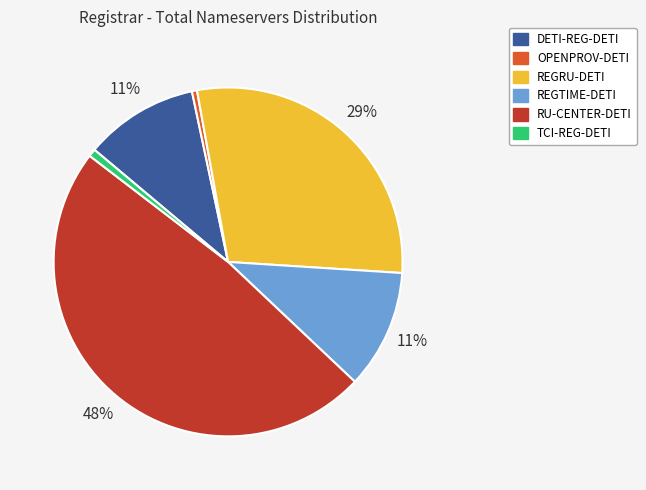

To the nearest percent, what is the difference between the largest and smallest slice percentages?

48%